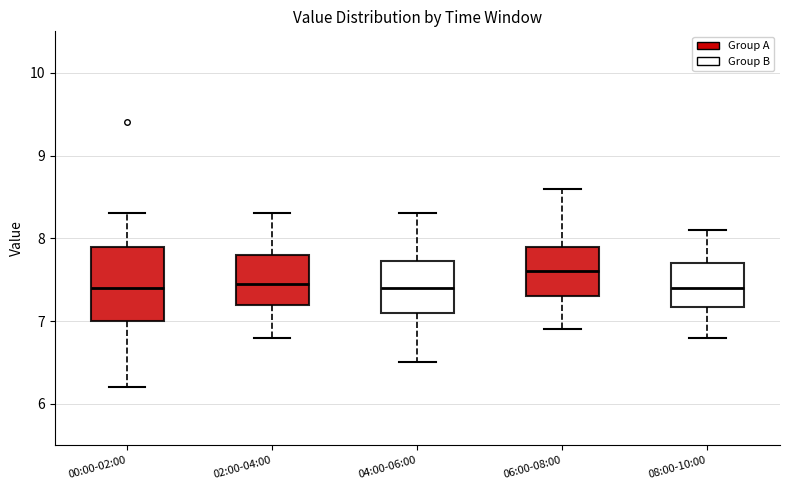

Reading left to right, read every box against the y-axis: the position of its median line, the range the box covers, and the ends of its whiskers. The values are not printed on the chart, so give them approximately, as read against the axis.

00:00-02:00: median 7.4, box 7.0 to 7.9, whiskers 6.2 to 8.3
02:00-04:00: median 7.5, box 7.2 to 7.8, whiskers 6.8 to 8.3
04:00-06:00: median 7.4, box 7.1 to 7.7, whiskers 6.5 to 8.3
06:00-08:00: median 7.6, box 7.3 to 7.9, whiskers 6.9 to 8.6
08:00-10:00: median 7.4, box 7.2 to 7.7, whiskers 6.8 to 8.1